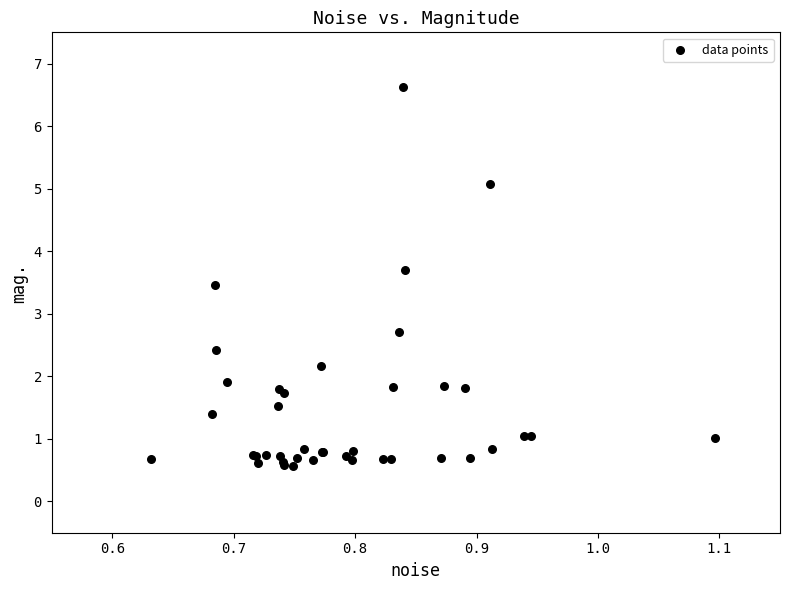

What Y value in the scatter plot is closest to 3?

2.7